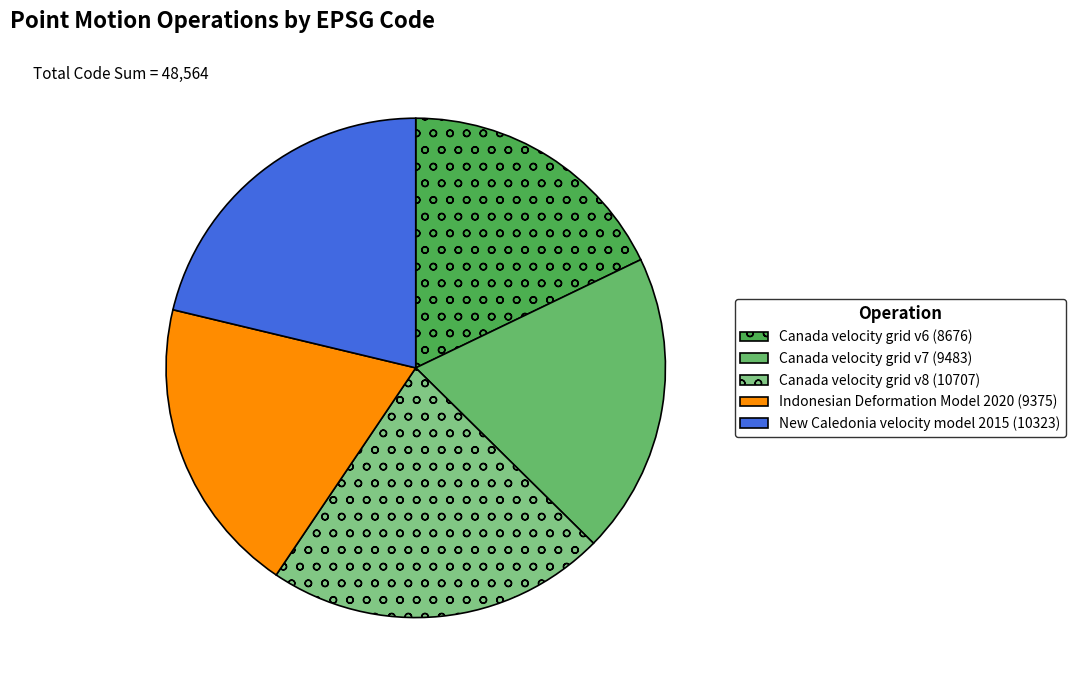

Is it true that Indonesian Deformation Model 2020 is 33% of the pie?

False